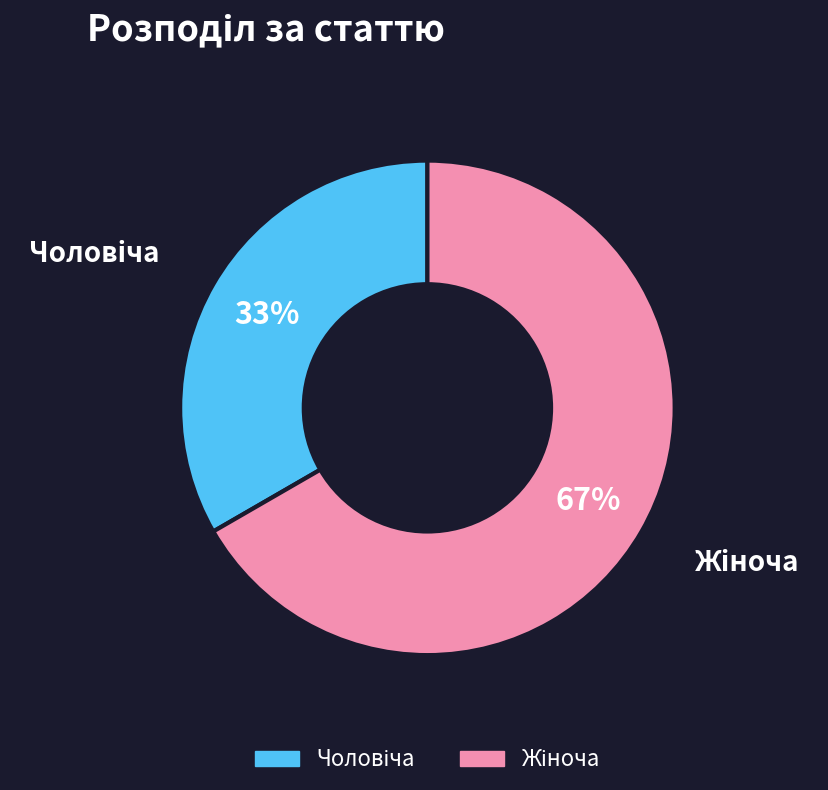

Does any single category account for the majority?

Yes